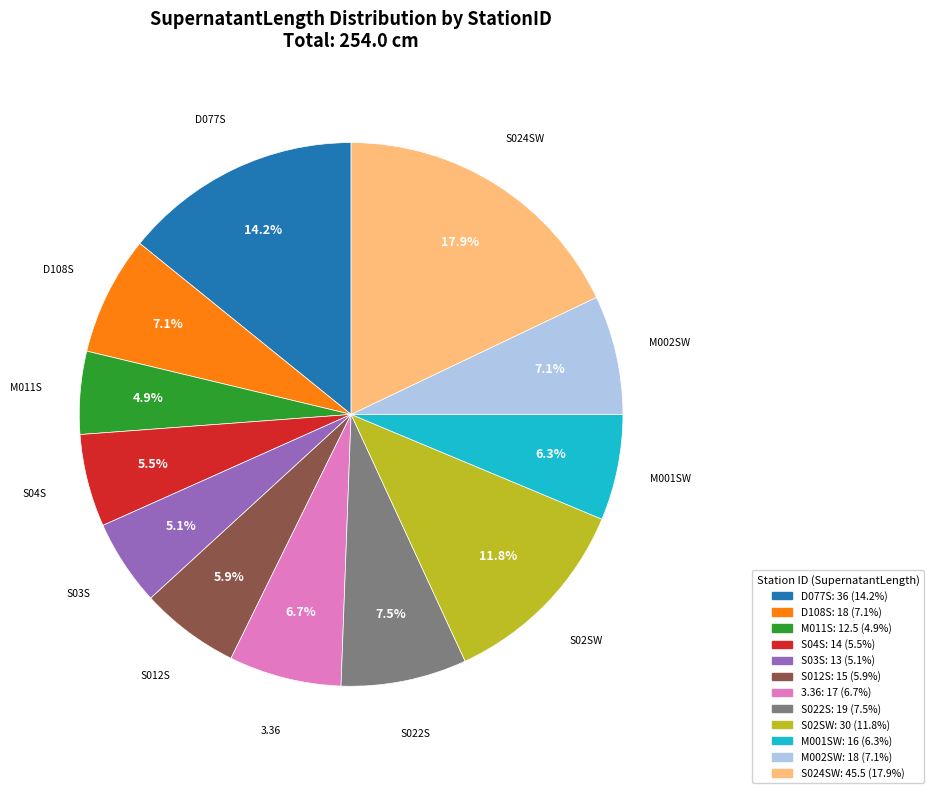

What portion of the pie excludes M011S?

95.1%